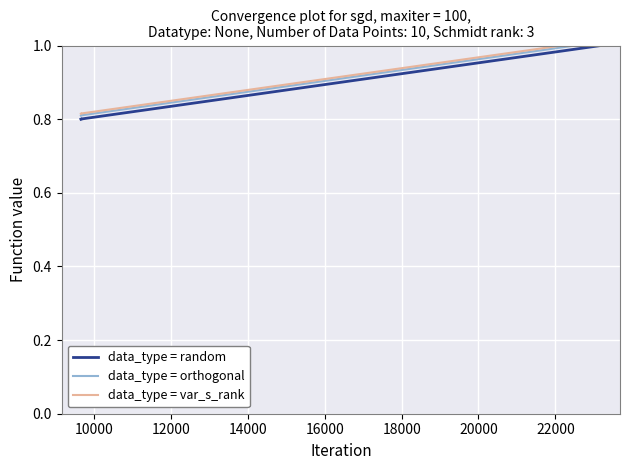

What is the difference between the maximum and second lowest values in the data_type = random series?

0.2